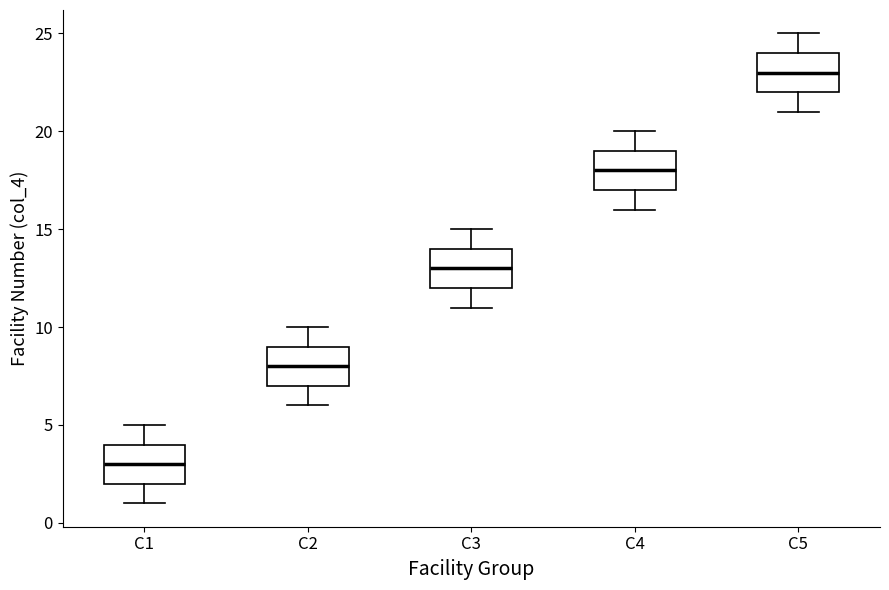

Where does the lower whisker of the box for C2 end on the y-axis? The values are not printed on the chart, so give them approximately, as read against the axis.

6